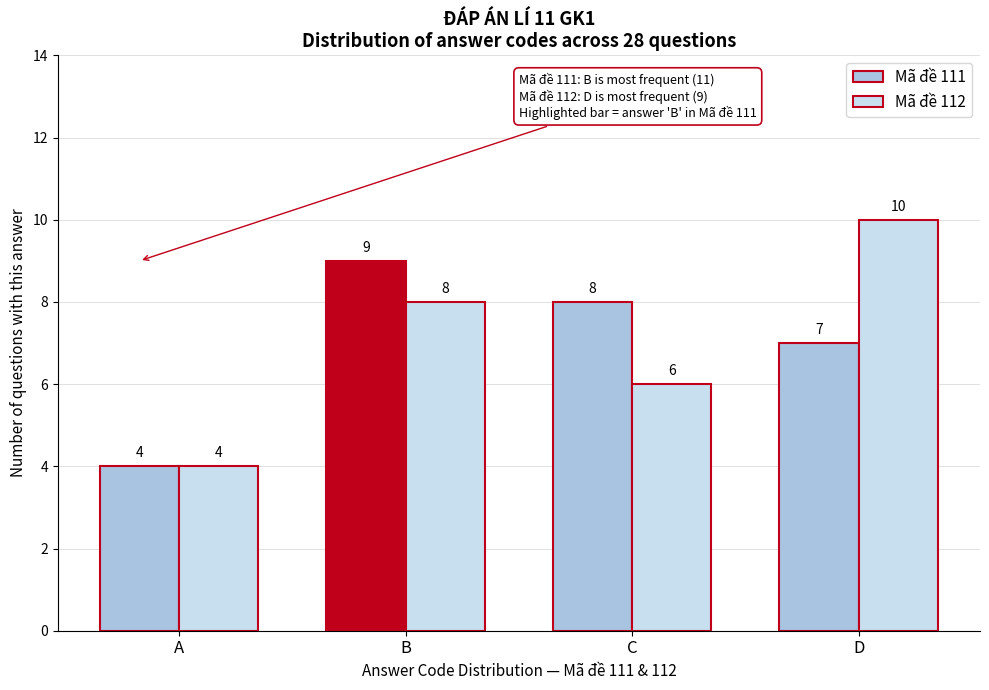

Reading left to right, list all the values displayed in this chart.

Mã đề 111: 4	9	8	7
Mã đề 112: 4	8	6	10